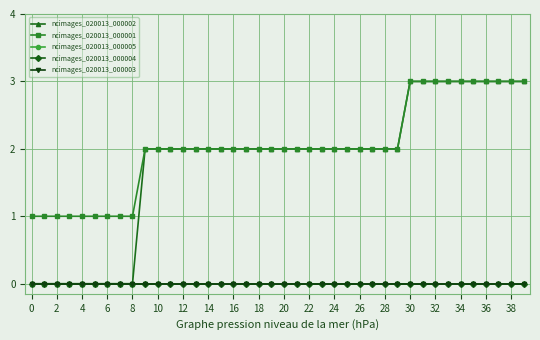

Is this an area chart (filled region under the line)?

No